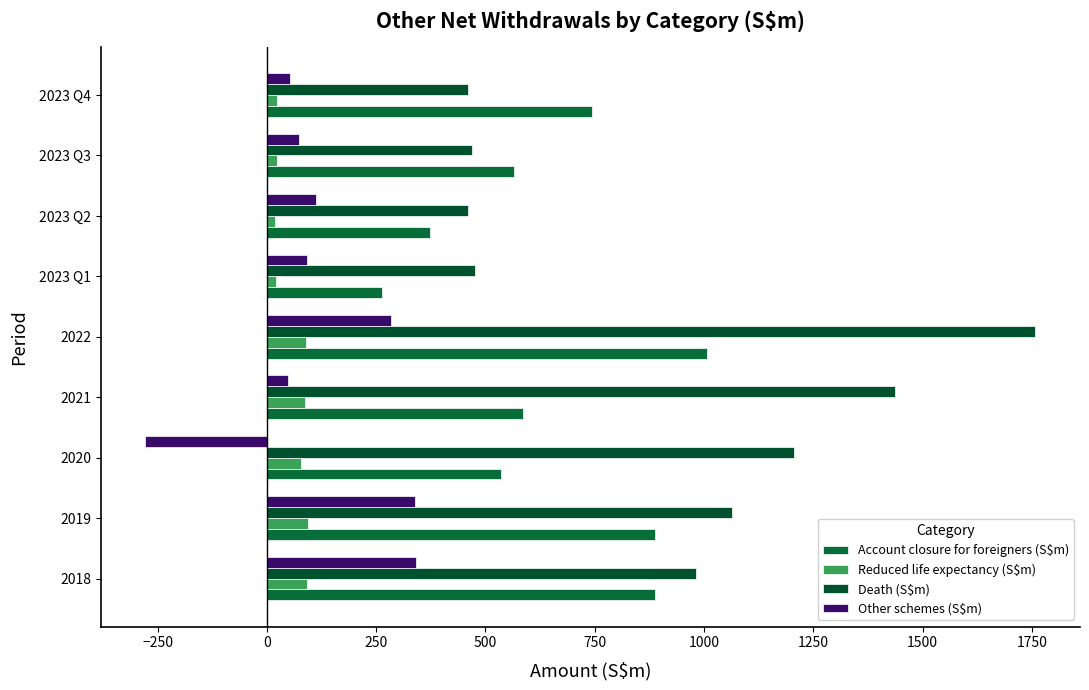

At how many categories does at least one series exceed 300?

9